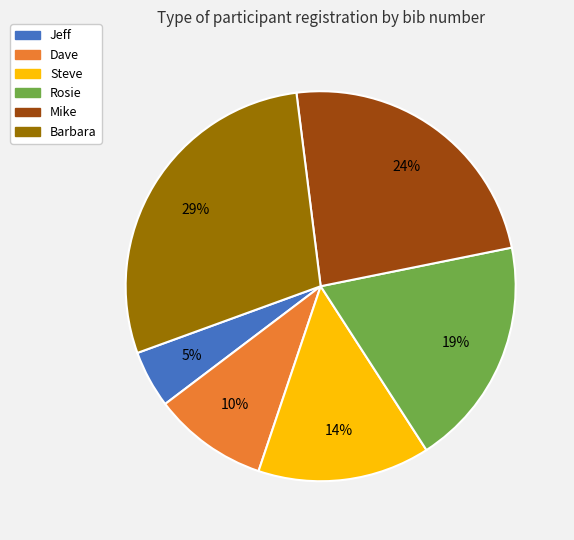

To the nearest percent, what is the difference between the largest and smallest slice percentages?

24%